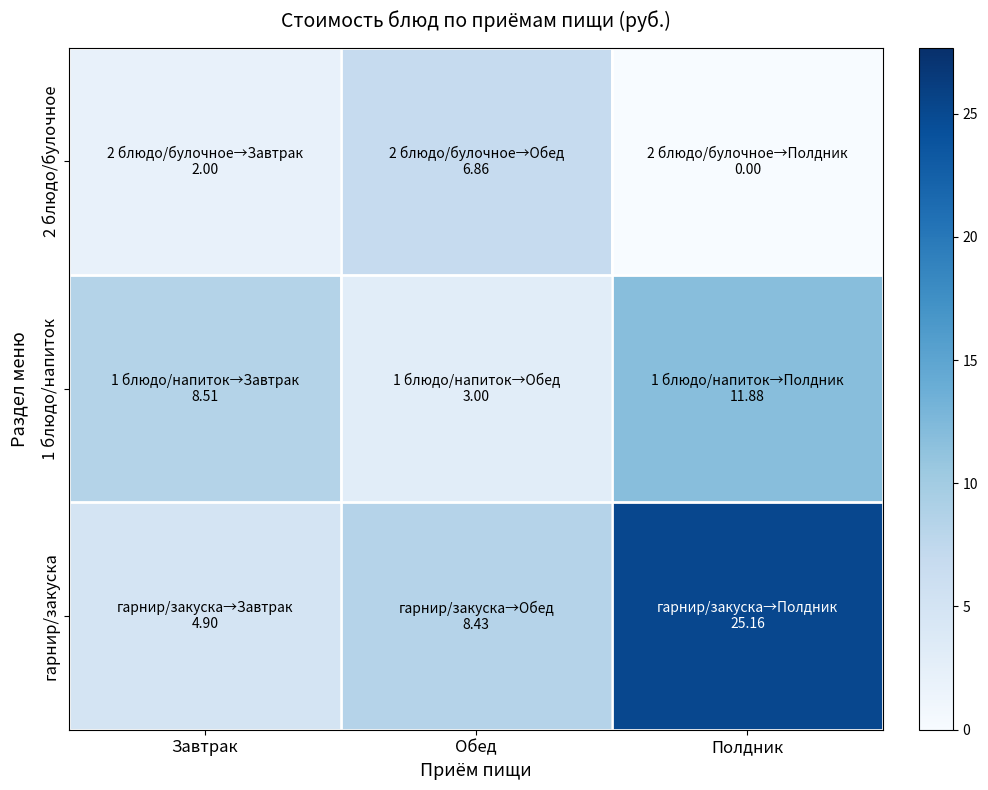

Reading right to left, extract all data points from this chart.

гарнир/закуска: Полдник=25.2	Обед=8.4	Завтрак=4.9
1 блюдо/напиток: Полдник=11.9	Обед=3.0	Завтрак=8.5
2 блюдо/булочное: Полдник=0.0	Обед=6.9	Завтрак=2.0